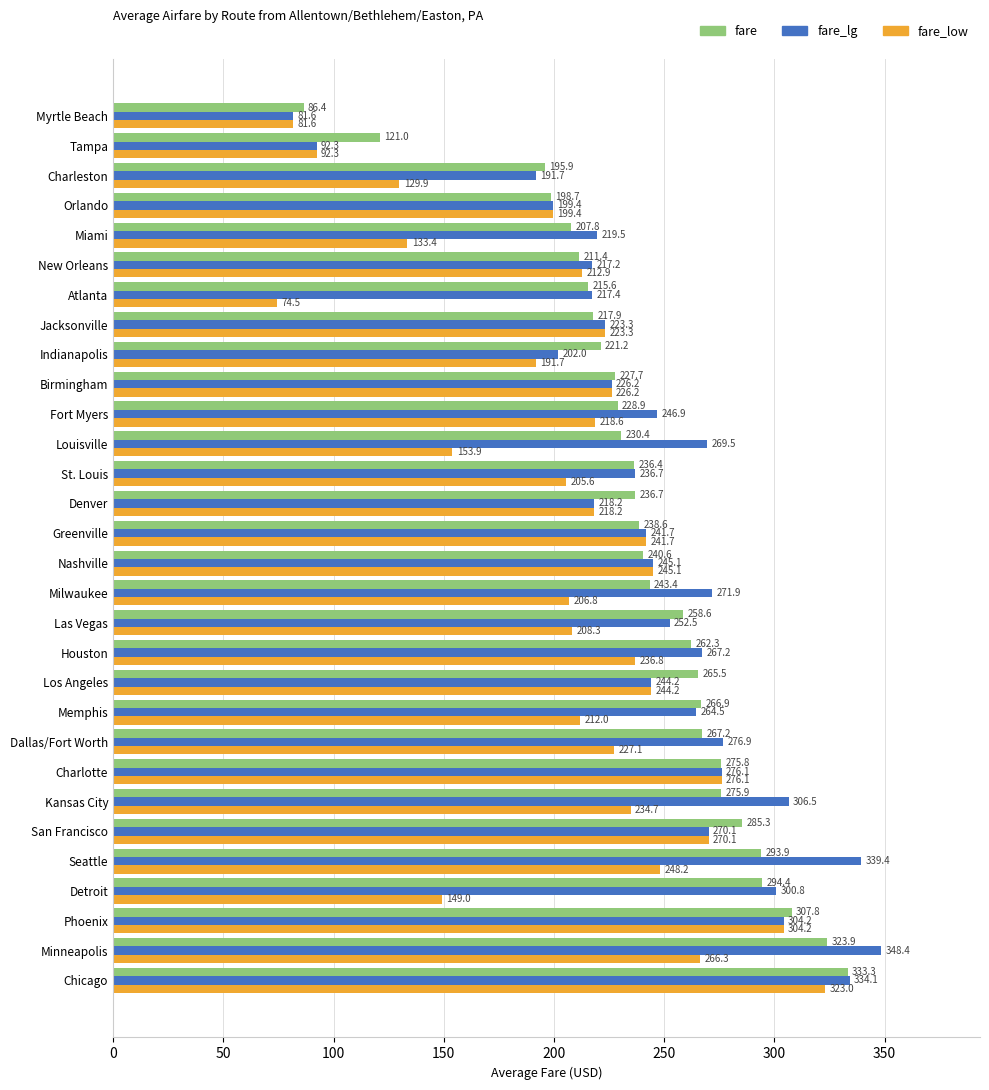

Rank the series at Indianapolis from highest to lowest value.

fare, fare_lg, fare_low